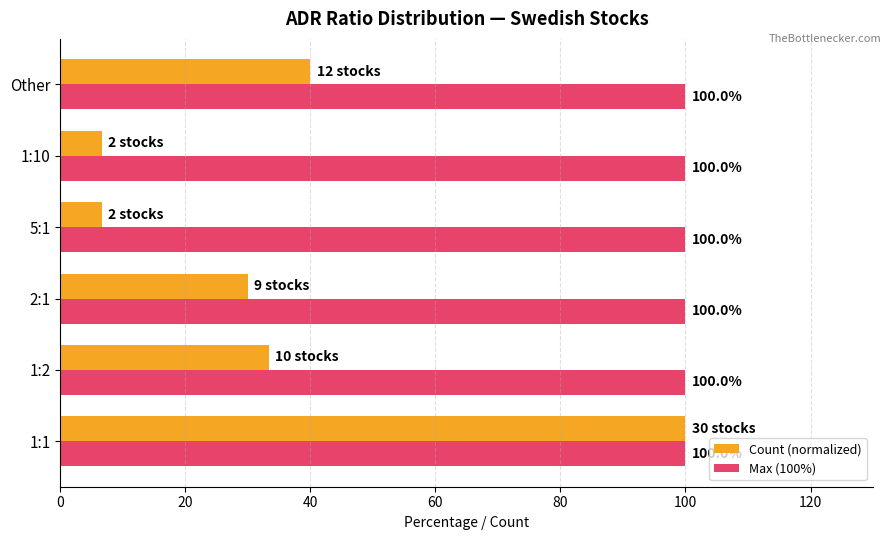

What is the difference between the second highest and minimum values in the Count (normalized) series?

33.3